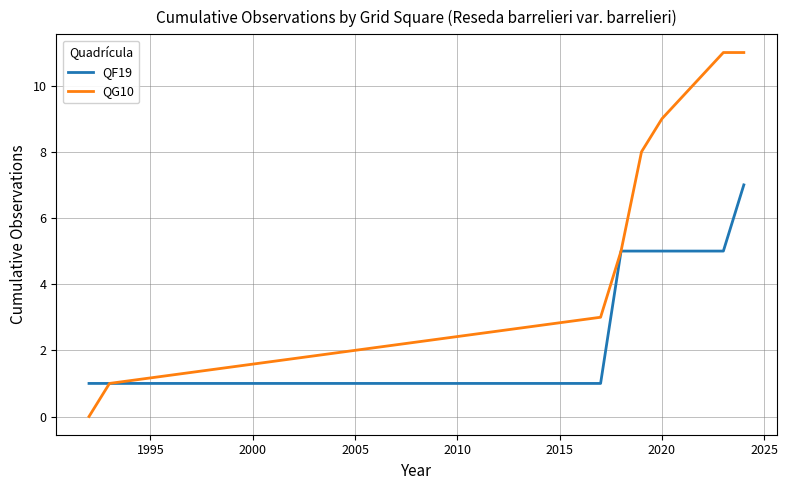

What is the maximum value for QG10?

11